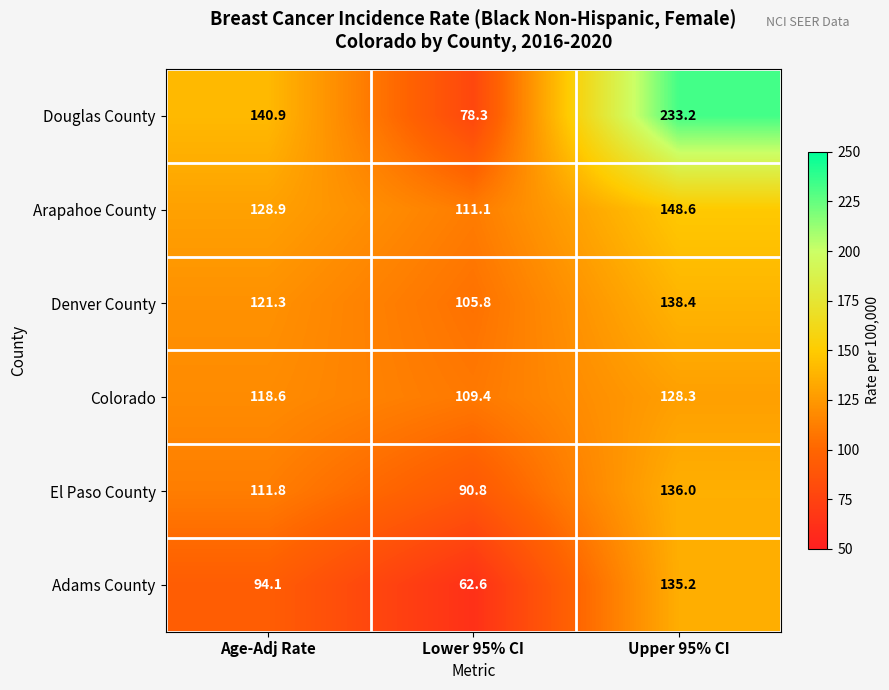

The value of Colorado at Age-Adj Rate is 118.6. True or false?

True